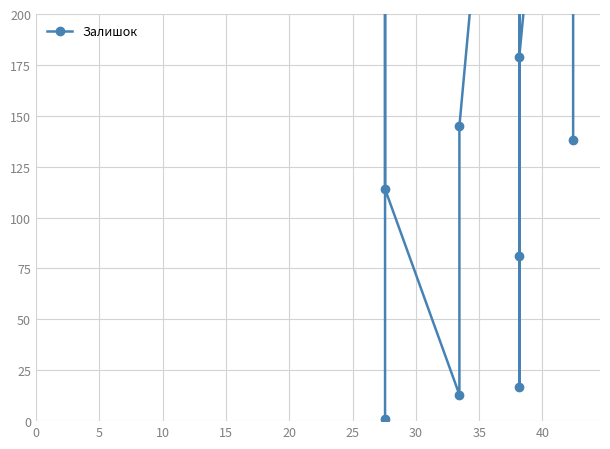

What is the maximum value shown in the chart?

1545